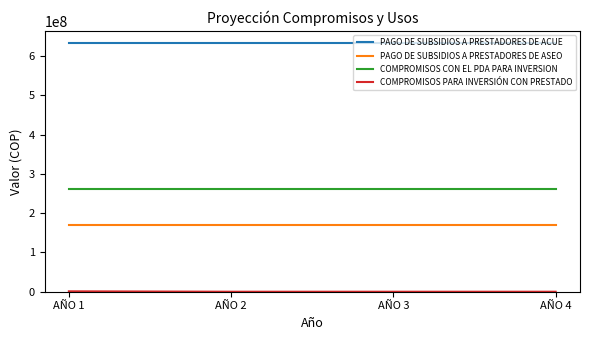

Which series has the largest total across all categories?

PAGO DE SUBSIDIOS A PRESTADORES DE ACUE